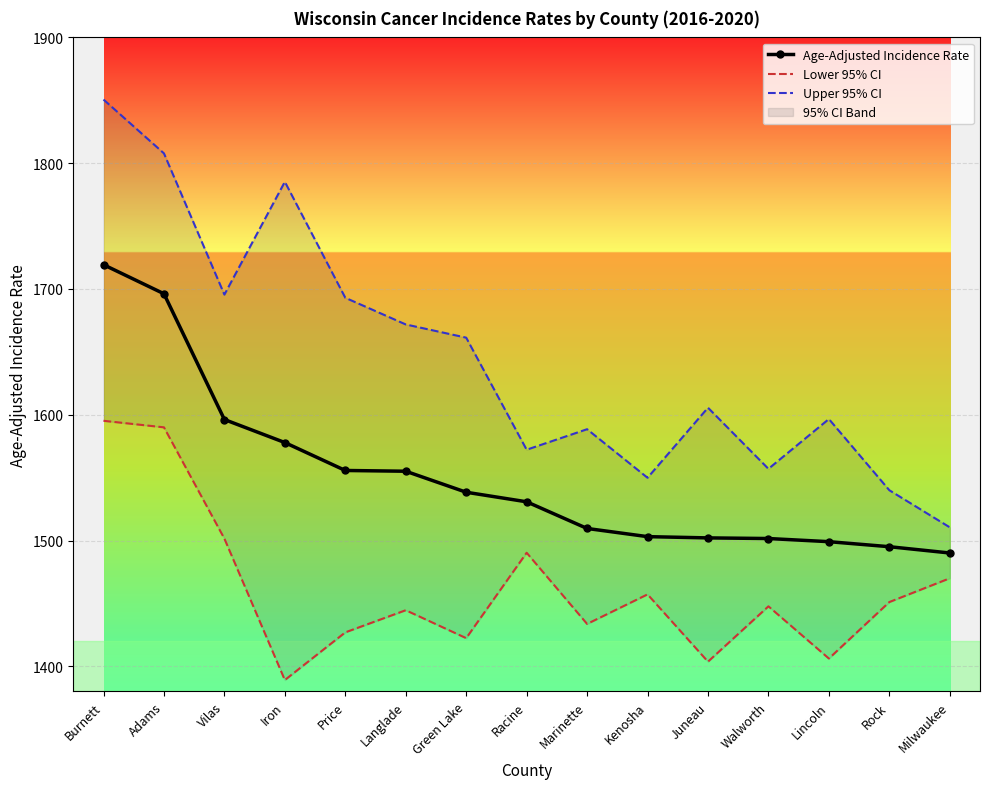

Rank the series by their average value, from highest to lowest.

Upper 95% CI, Age-Adjusted Incidence Rate, Lower 95% CI